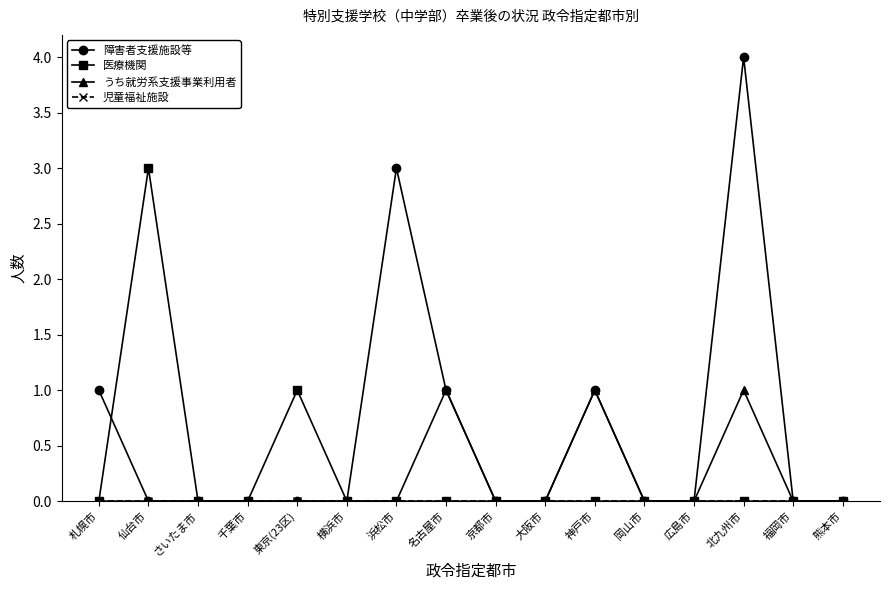

True or false: 障害者支援施設等 has a value of 2 at 千葉市.

False